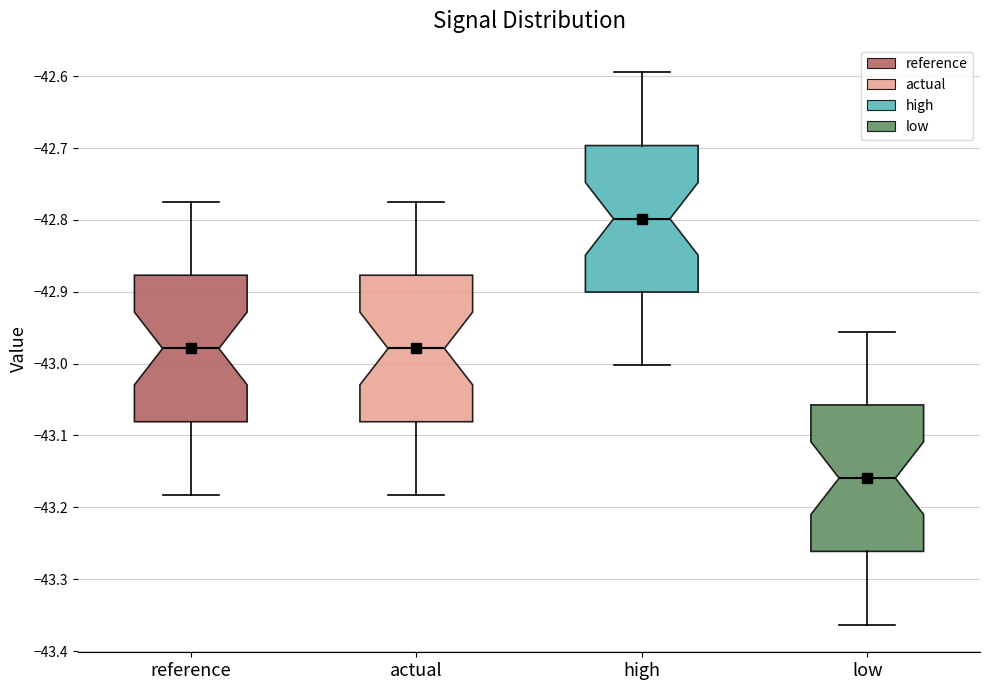

Reading left to right, read every box against the y-axis: the position of its median line, the range the box covers, and the ends of its whiskers. The values are not printed on the chart, so give them approximately, as read against the axis.

reference: median -42.98, box -43.08 to -42.88, whiskers -43.18 to -42.77
actual: median -42.98, box -43.08 to -42.88, whiskers -43.18 to -42.77
high: median -42.80, box -42.90 to -42.70, whiskers -43.00 to -42.59
low: median -43.16, box -43.26 to -43.06, whiskers -43.36 to -42.96